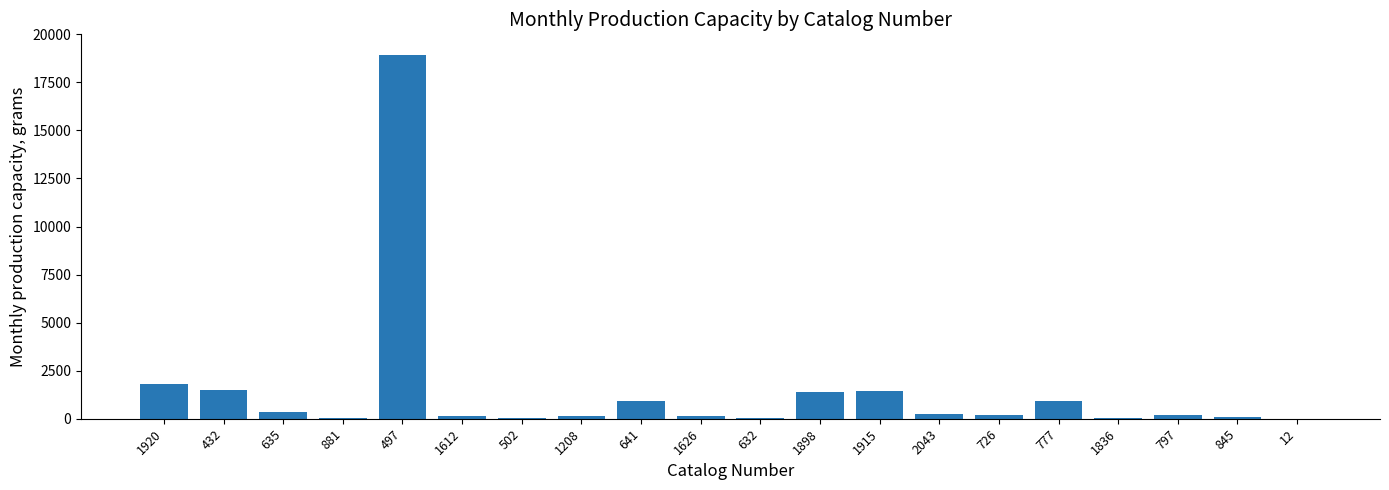

True or false: the data shows 250 at 2043.

True